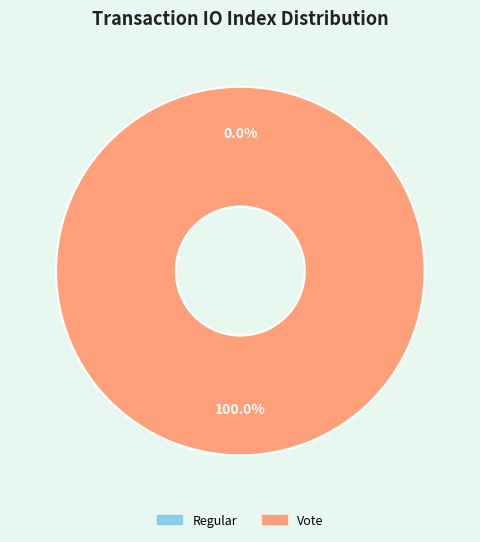

True or false: Vote accounts for 100% of the total.

True